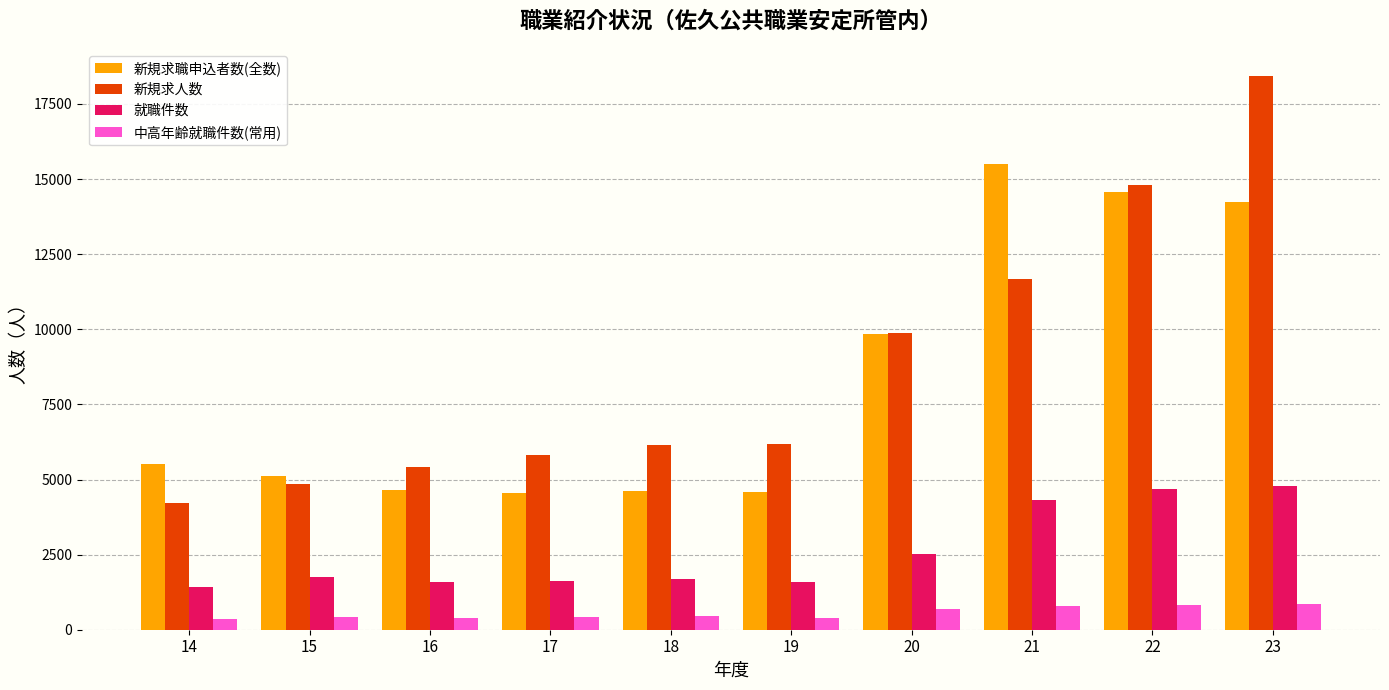

The value of 新規求人数 at 20 is 14706. True or false?

False